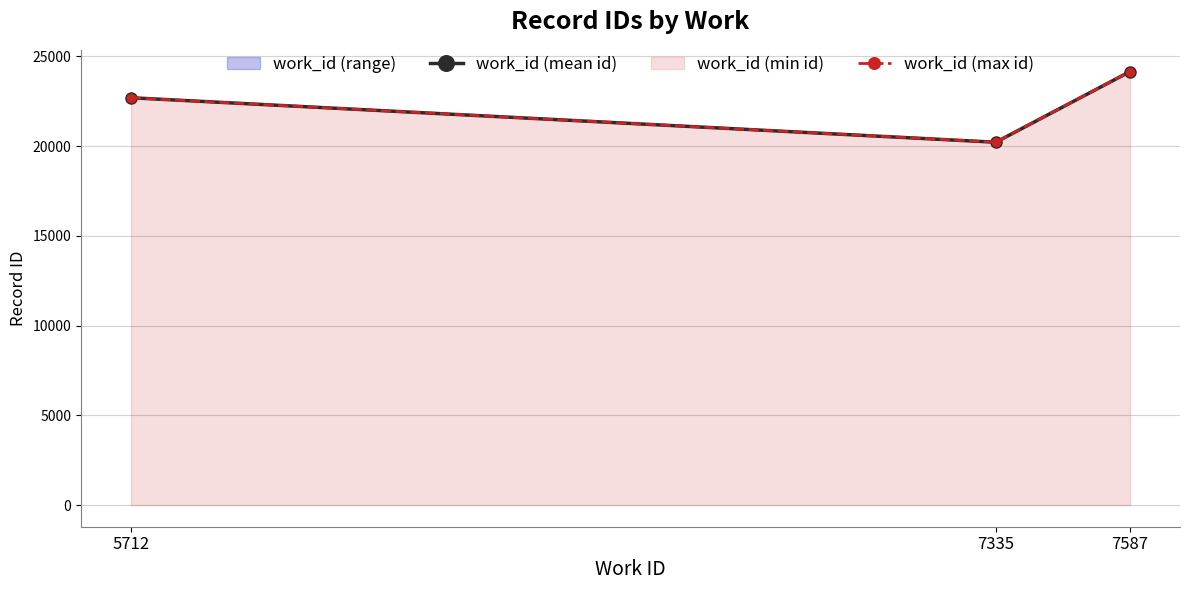

What is the value of the work_id (max id) point at the 3rd from the left?

24161.0